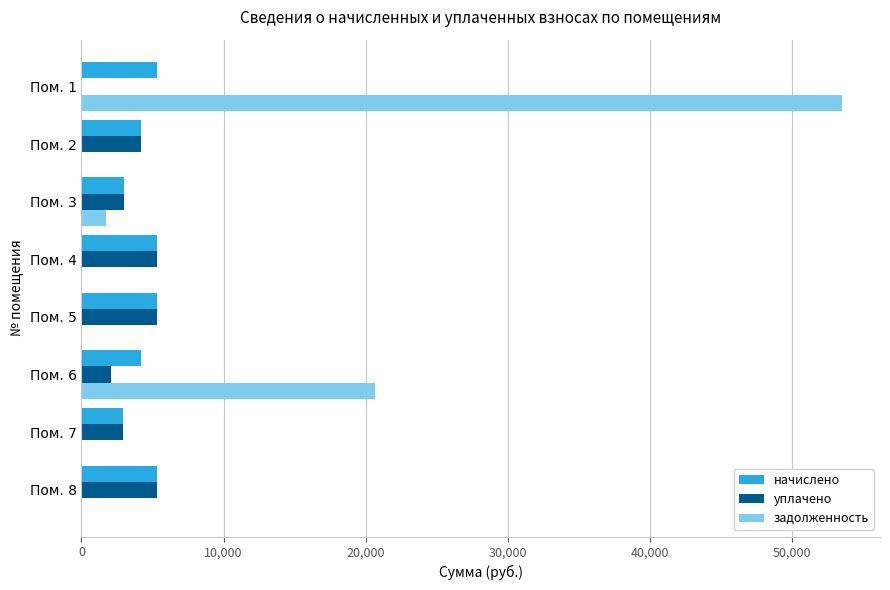

How many series are shown in this chart?

3